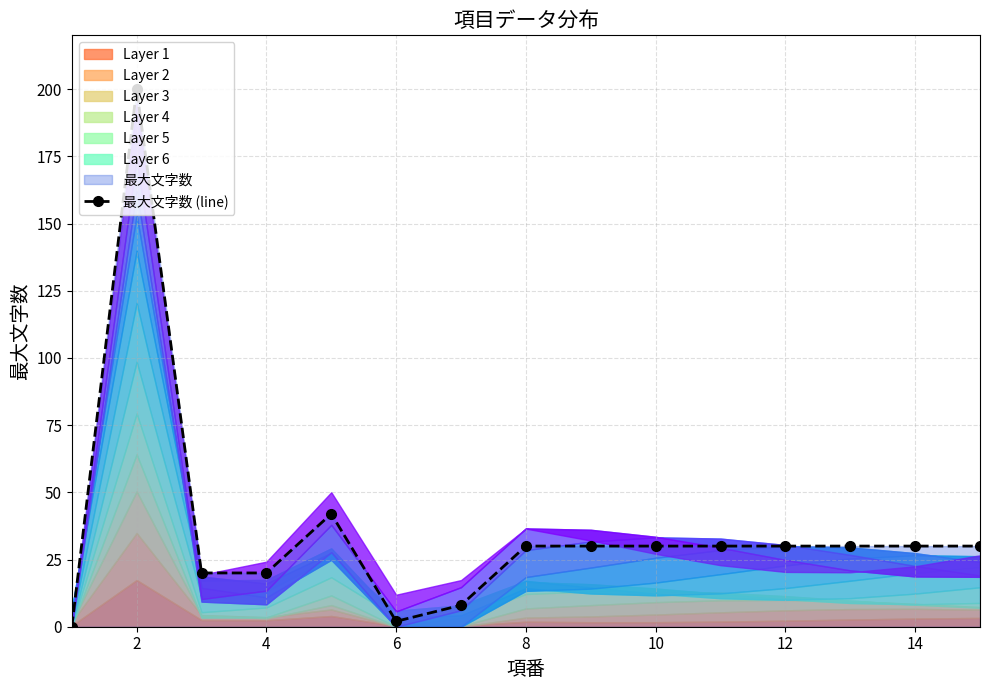

The value of 最大文字数 (line) at 2 is 77. True or false?

False